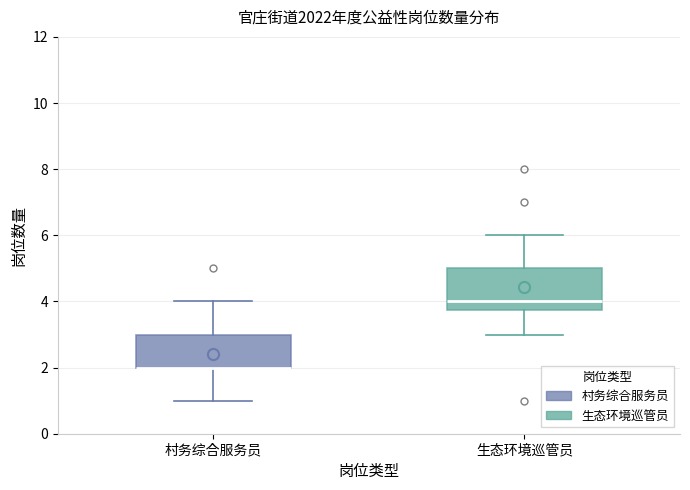

Reading left to right, transcribe this box plot: for each box, give where its median line is, the range the box spans, and where its two whiskers end, as read against the y-axis. The values are not printed on the chart, so give them approximately, as read against the axis.

村务综合服务员: median 2.0 (drawn on the box's lower edge), box 2.0 to 3.0, whiskers 1.0 to 4.0
生态环境巡管员: median 4.0, box 3.8 to 5.0, whiskers 3.0 to 6.0